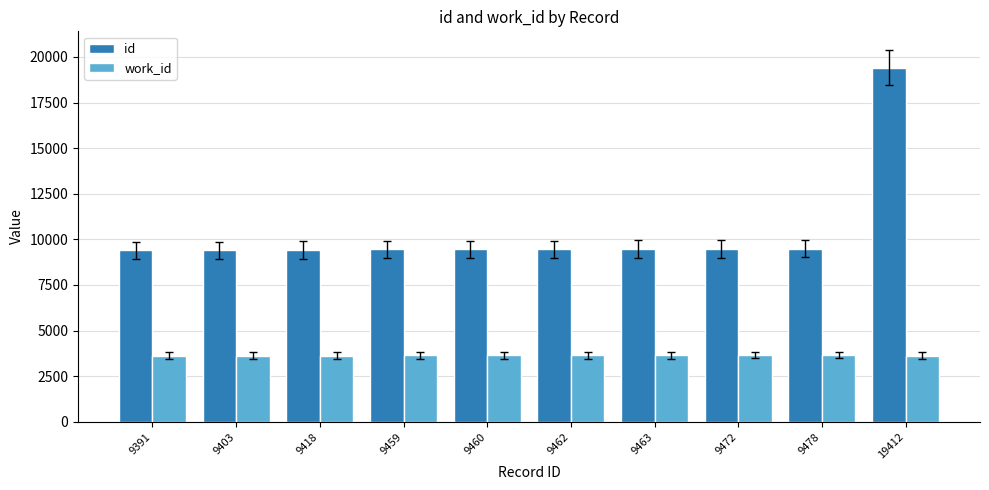

List the series in order of their overall mean, lowest first.

work_id, id